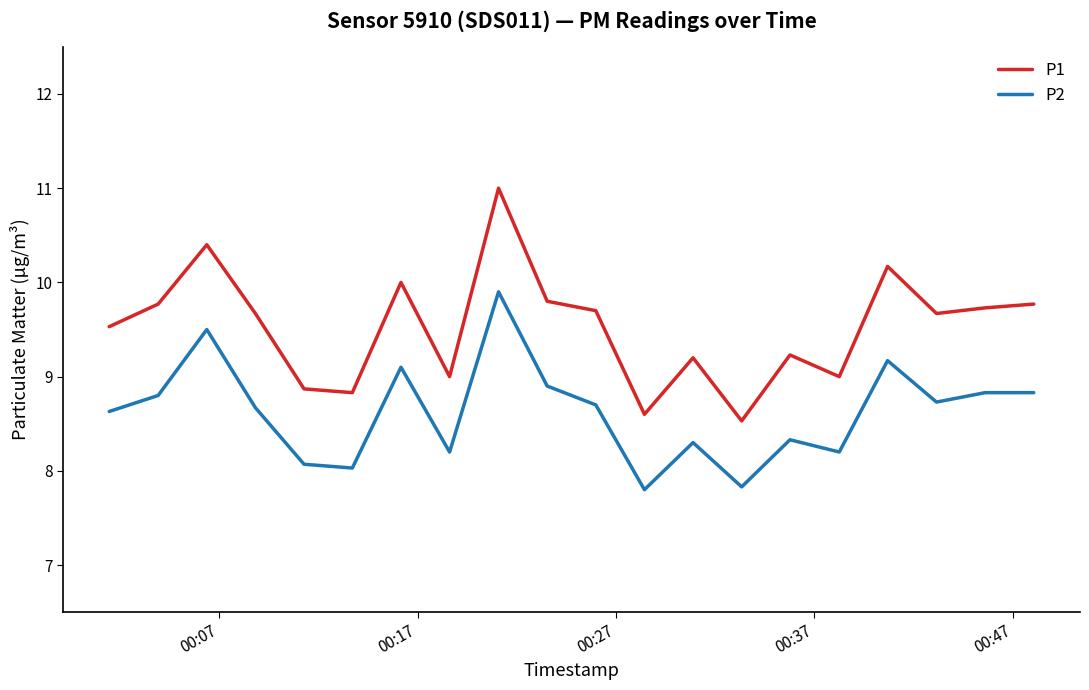

True or false: P2 and P1 cross at least once.

False